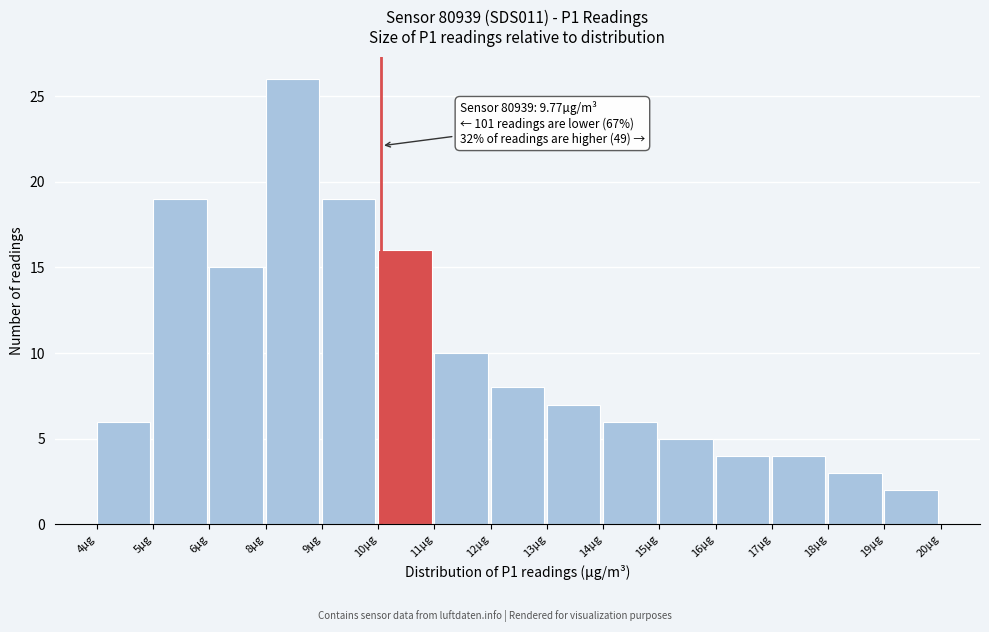

Reading left to right, transcribe all the data shown in this chart.

4µg=6	5µg=19	6µg=15	8µg=26	9µg=19	10µg=16	11µg=10	12µg=8	13µg=7	14µg=6	15µg=5	16µg=4	17µg=4	18µg=3	19µg=2